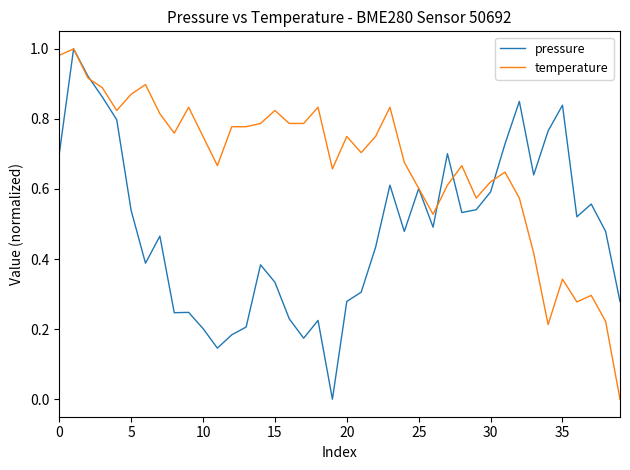

True or false: temperature and pressure cross at least once.

True